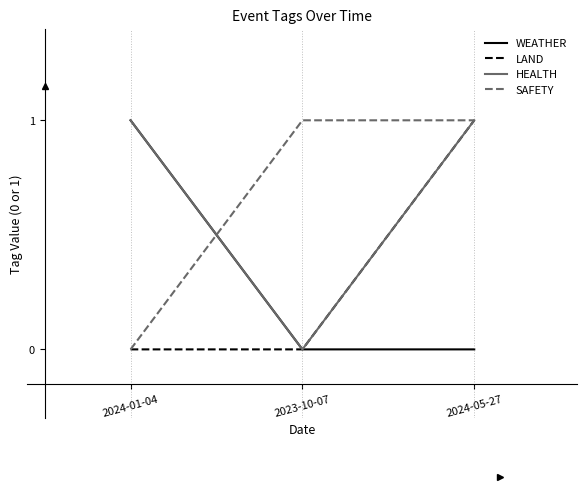

At how many categories does at least one series exceed 0?

3